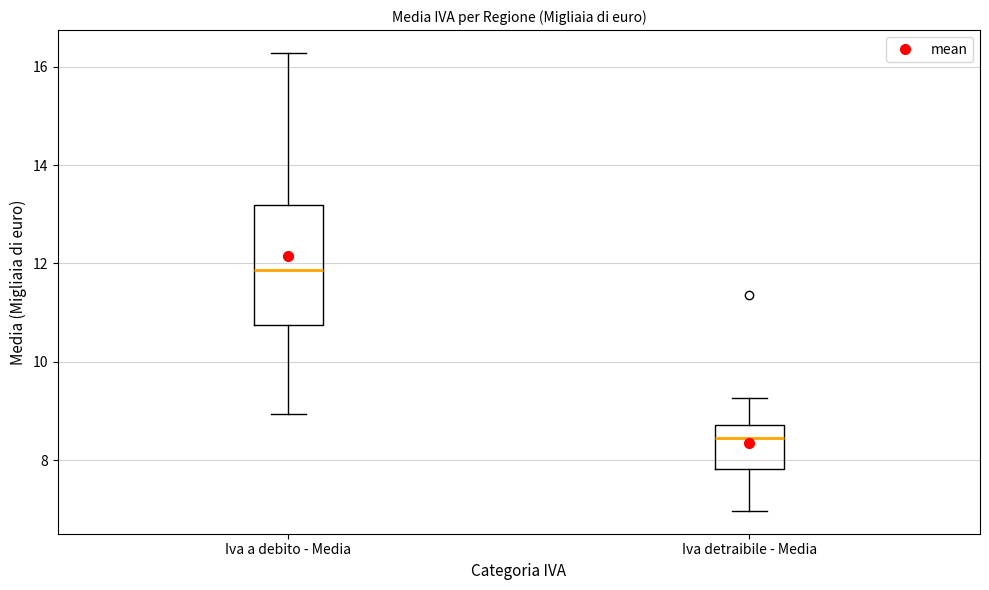

Where does the median line of the box for Iva detraibile - Media sit on the y-axis? The values are not printed on the chart, so give them approximately, as read against the axis.

8.4